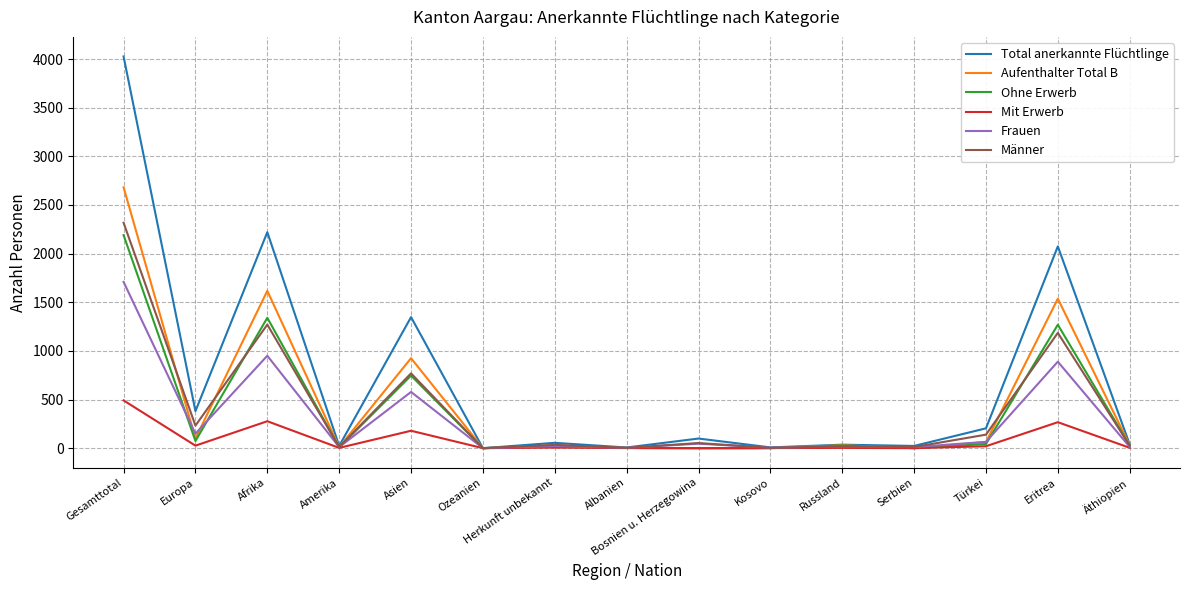

What is the total value across all series at Afrika?

7674